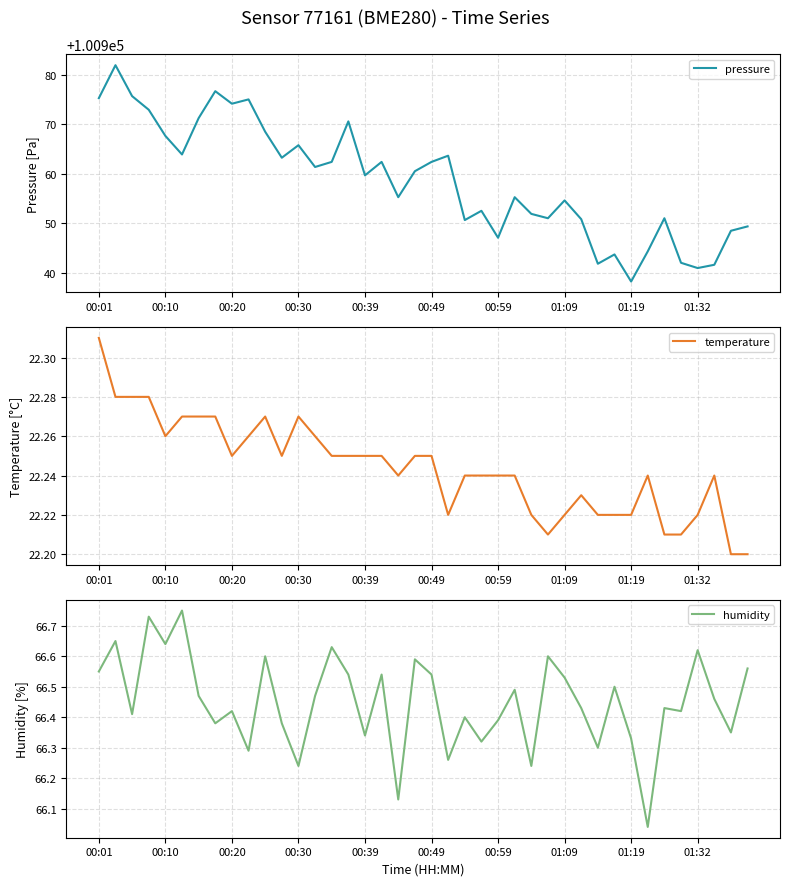

Which series has the largest range (max minus min)?

pressure